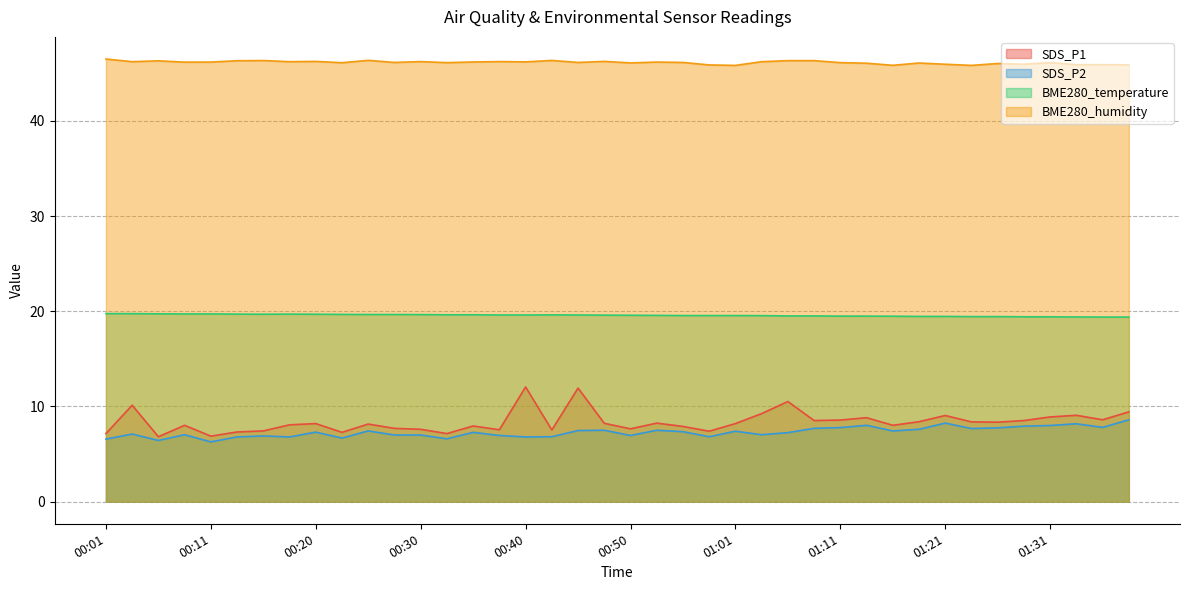

Where is BME280_temperature nearest to the value 19?

01:36